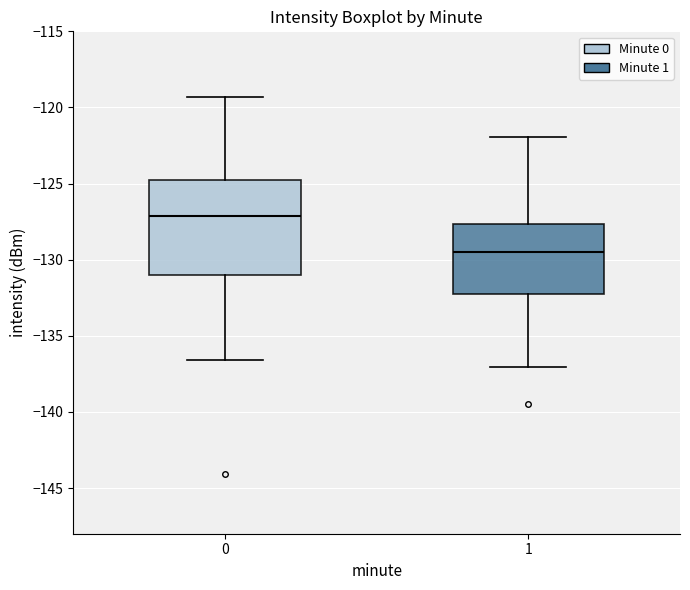

Reading left to right, read every box against the y-axis: the position of its median line, the range the box covers, and the ends of its whiskers. The values are not printed on the chart, so give them approximately, as read against the axis.

0: median -127.0, box -131.0 to -125.0, whiskers -136.5 to -119.5
1: median -129.5, box -132.0 to -127.5, whiskers -137.0 to -122.0